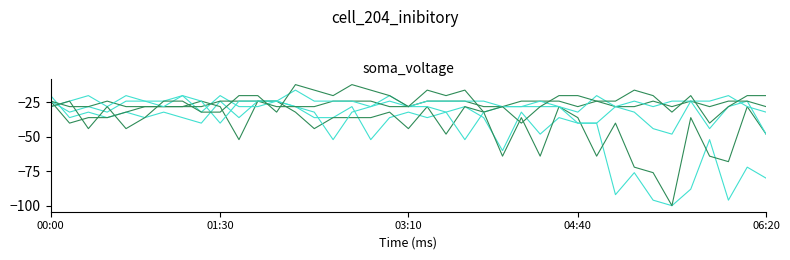

Reading left to right, transcribe all the data shown in this chart.

0.400: 00:00=-20	00:10=-36	00:20=-32	00:30=-36	00:40=-32	00:50=-36	01:00=-32	01:10=-36	01:20=-40	01:30=-24	01:40=-36	01:50=-24	02:00=-24	02:10=-28	02:20=-36	02:30=-36	02:40=-28	02:50=-52	03:00=-36	03:10=-32	03:20=-36	03:30=-32	03:40=-28	03:50=-36	04:00=-60	04:10=-32	04:20=-48	04:30=-36	04:40=-40	04:50=-40	05:00=-92	05:10=-76	05:20=-96	05:30=-100	05:40=-88	05:50=-52	06:00=-96	06:10=-72	06:20=-80
0.500: 00:00=-24	00:10=-40	00:20=-36	00:30=-36	00:40=-32	00:50=-28	01:00=-28	01:10=-28	01:20=-24	01:30=-28	01:40=-52	01:50=-24	02:00=-24	02:10=-32	02:20=-44	02:30=-36	02:40=-36	02:50=-36	03:00=-32	03:10=-44	03:20=-28	03:30=-48	03:40=-28	03:50=-32	04:00=-64	04:10=-36	04:20=-64	04:30=-28	04:40=-36	04:50=-64	05:00=-40	05:10=-72	05:20=-76	05:30=-100	05:40=-36	05:50=-64	06:00=-68	06:10=-28	06:20=-48
0.600: 00:00=-24	00:10=-32	00:20=-28	00:30=-32	00:40=-24	00:50=-24	01:00=-24	01:10=-20	01:20=-32	01:30=-20	01:40=-28	01:50=-28	02:00=-24	02:10=-28	02:20=-32	02:30=-52	02:40=-32	02:50=-28	03:00=-24	03:10=-28	03:20=-28	03:30=-32	03:40=-52	03:50=-32	04:00=-28	04:10=-28	04:20=-28	04:30=-28	04:40=-40	04:50=-40	05:00=-28	05:10=-32	05:20=-44	05:30=-48	05:40=-24	05:50=-44	06:00=-28	06:10=-24	06:20=-48
1.500: 00:00=-24	00:10=-28	00:20=-28	00:30=-24	00:40=-28	00:50=-28	01:00=-28	01:10=-28	01:20=-28	01:30=-24	01:40=-24	01:50=-24	02:00=-28	02:10=-28	02:20=-28	02:30=-24	02:40=-24	02:50=-24	03:00=-28	03:10=-28	03:20=-24	03:30=-24	03:40=-24	03:50=-28	04:00=-28	04:10=-24	04:20=-24	04:30=-24	04:40=-28	04:50=-24	05:00=-28	05:10=-28	05:20=-24	05:30=-28	05:40=-24	05:50=-28	06:00=-24	06:10=-24	06:20=-28
1.700: 00:00=-28	00:10=-24	00:20=-20	00:30=-28	00:40=-20	00:50=-24	01:00=-28	01:10=-20	01:20=-24	01:30=-40	01:40=-24	01:50=-24	02:00=-24	02:10=-16	02:20=-24	02:30=-24	02:40=-24	02:50=-28	03:00=-20	03:10=-28	03:20=-24	03:30=-24	03:40=-24	03:50=-24	04:00=-28	04:10=-28	04:20=-24	04:30=-28	04:40=-32	04:50=-20	05:00=-28	05:10=-24	05:20=-28	05:30=-24	05:40=-24	05:50=-24	06:00=-20	06:10=-28	06:20=-32
1.600: 00:00=-28	00:10=-24	00:20=-44	00:30=-28	00:40=-44	00:50=-36	01:00=-24	01:10=-24	01:20=-32	01:30=-32	01:40=-20	01:50=-20	02:00=-32	02:10=-12	02:20=-16	02:30=-20	02:40=-12	02:50=-16	03:00=-20	03:10=-28	03:20=-16	03:30=-20	03:40=-16	03:50=-32	04:00=-28	04:10=-40	04:20=-28	04:30=-20	04:40=-20	04:50=-24	05:00=-24	05:10=-16	05:20=-20	05:30=-32	05:40=-20	05:50=-40	06:00=-28	06:10=-20	06:20=-20